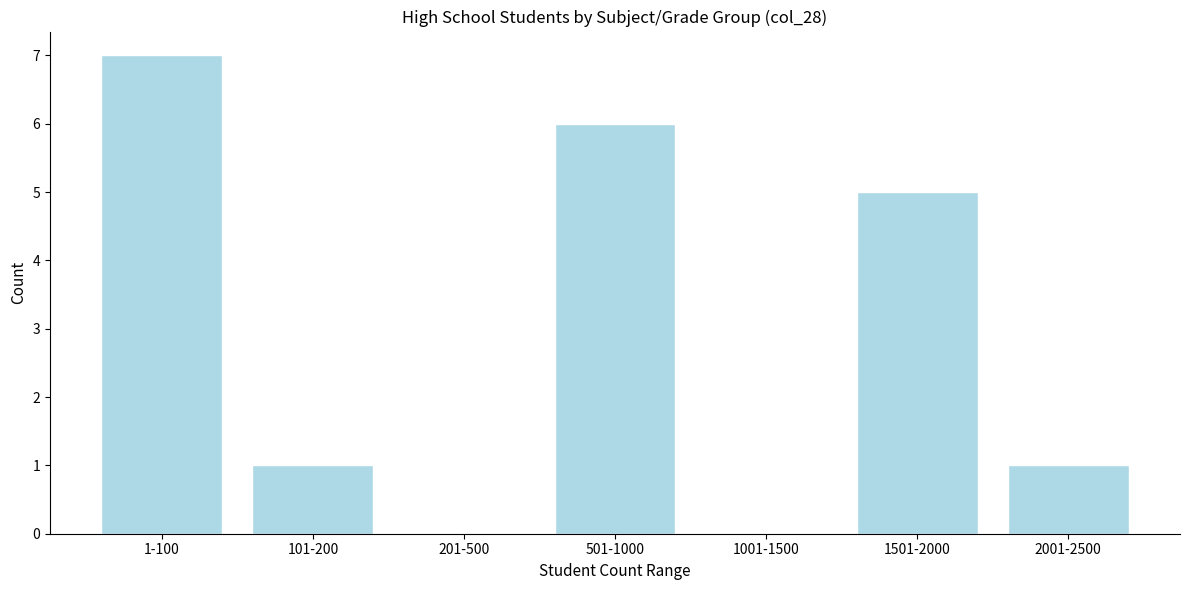

Reading left to right, list all the values displayed in this chart.

1-100=7	101-200=1	201-500=0	501-1000=6	1001-1500=0	1501-2000=5	2001-2500=1